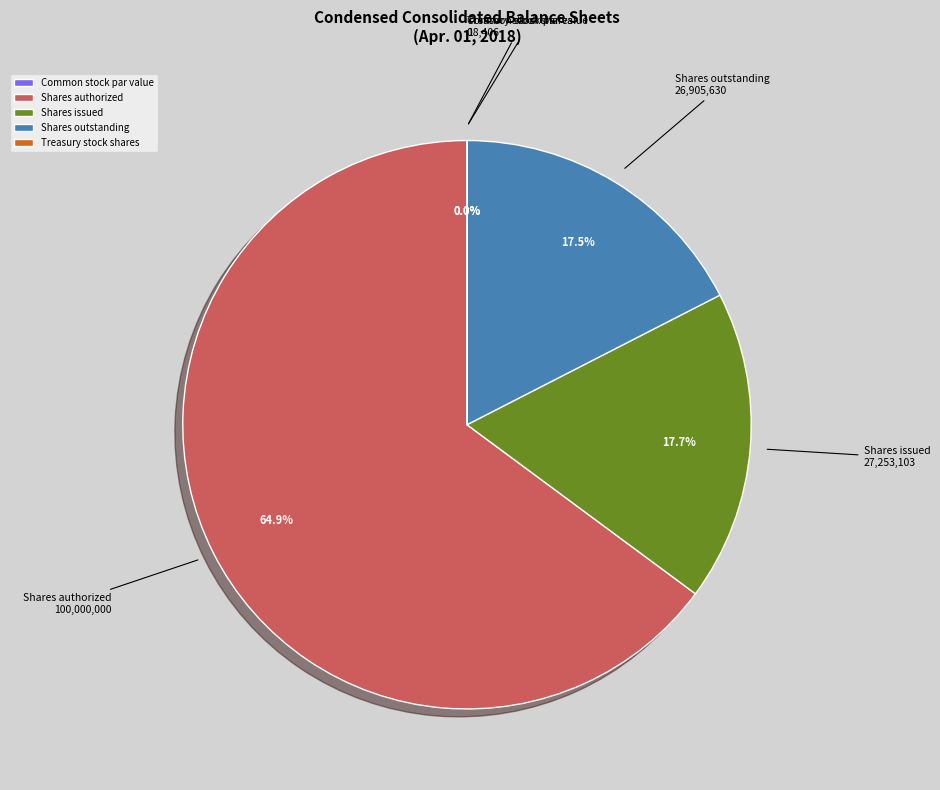

Which slice is the largest?

Shares authorized